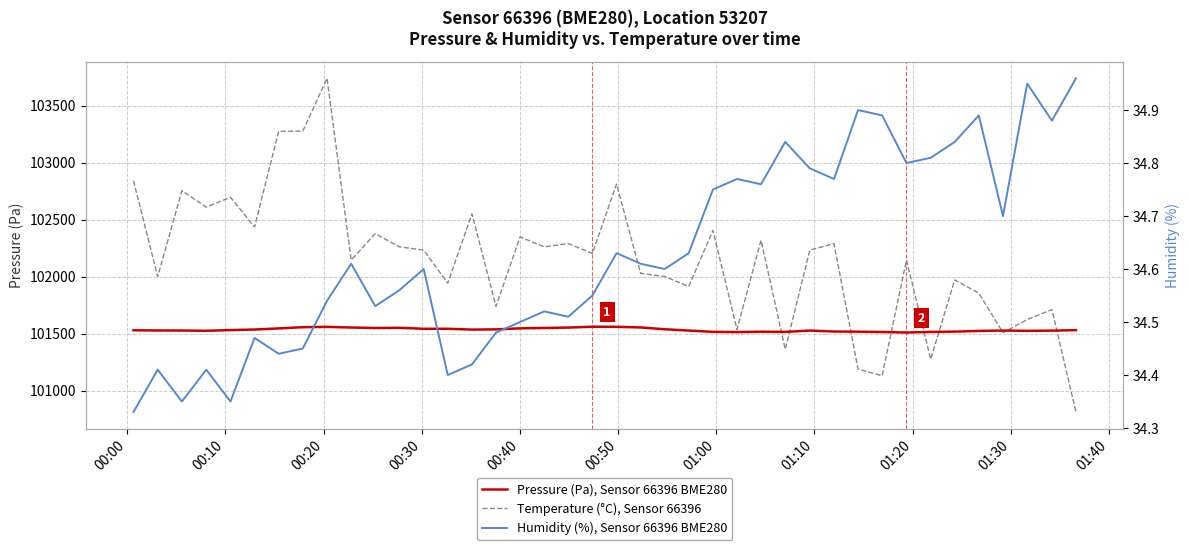

What is the lowest value of the Pressure (Pa), Sensor 66396 BME280 series?

101510.0